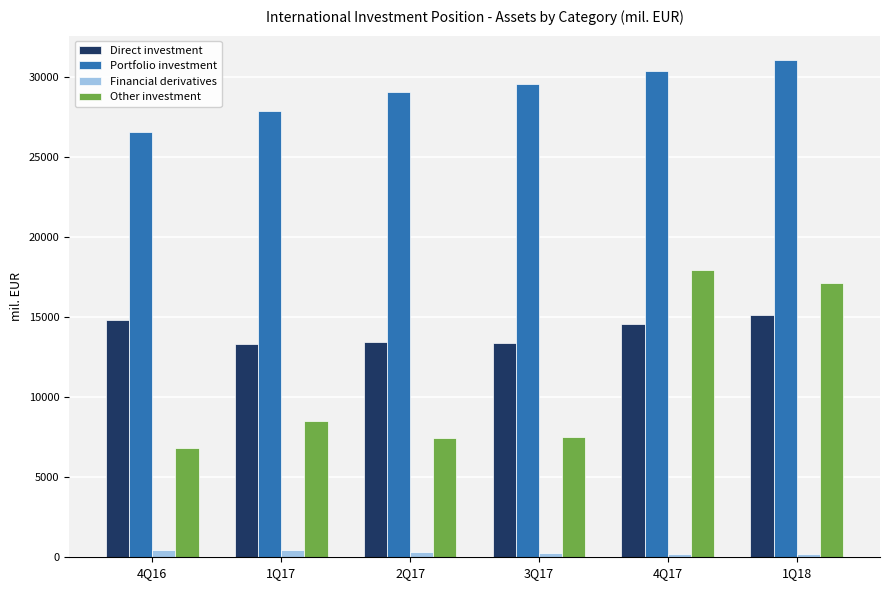

At 2Q17, list the series in order from largest to smallest.

Portfolio investment, Direct investment, Other investment, Financial derivatives